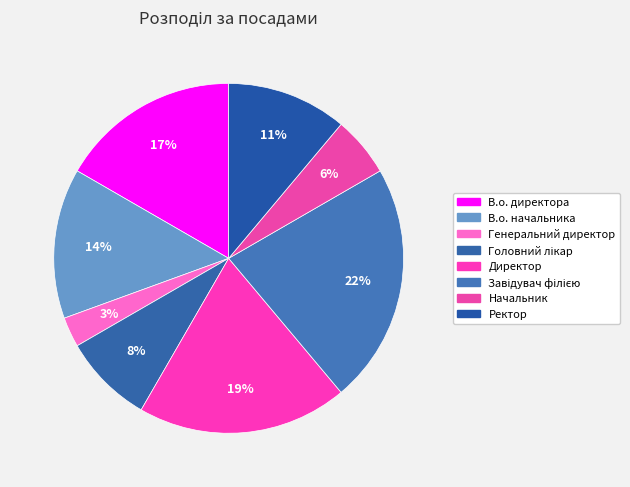

To the nearest percent, what is the average slice percentage?

12%